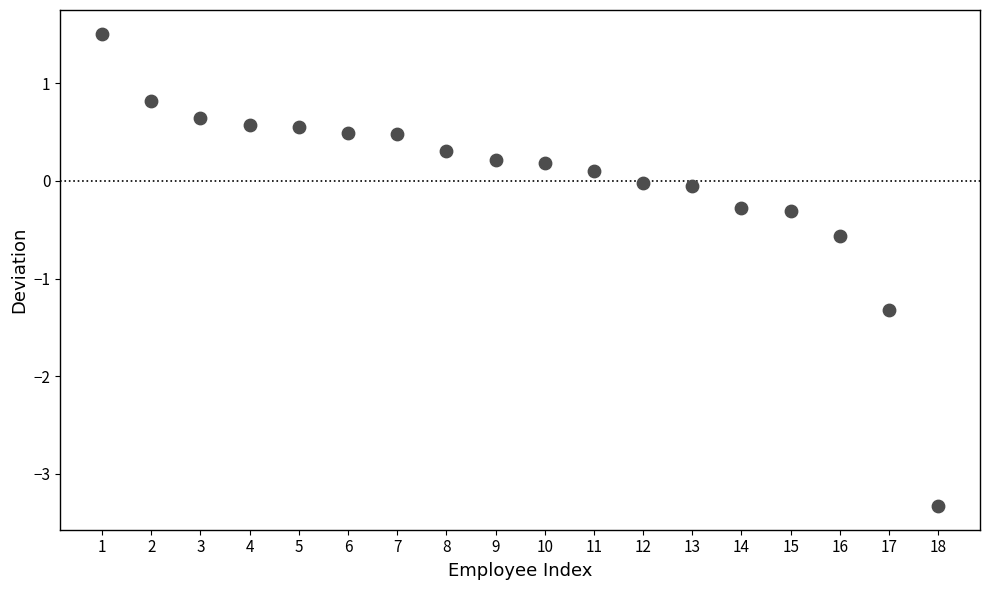

What is the range of Y values (max minus min)?

4.8